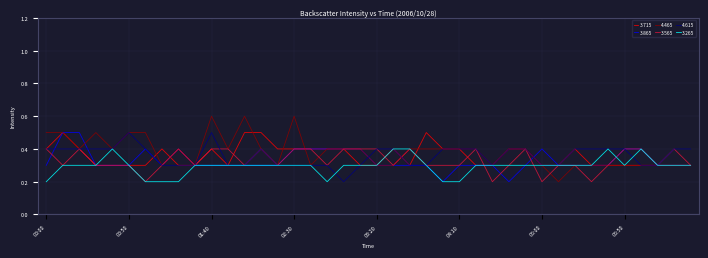

Reading left to right, what are all the values shown in this chart?

3.715: 0.4	0.5	0.4	0.3	0.3	0.3	0.3	0.4	0.3	0.3	0.4	0.3	0.5	0.5	0.4	0.4	0.4	0.4	0.4	0.3	0.3	0.4	0.3	0.5	0.4	0.4	0.3	0.3	0.4	0.4	0.3	0.3	0.4	0.3	0.3	0.3	0.3	0.3	0.3	0.3
3.865: 0.3	0.5	0.5	0.3	0.3	0.3	0.4	0.3	0.4	0.3	0.3	0.3	0.3	0.3	0.3	0.4	0.4	0.4	0.4	0.4	0.3	0.3	0.3	0.3	0.2	0.3	0.3	0.3	0.2	0.3	0.4	0.3	0.3	0.3	0.3	0.4	0.4	0.3	0.3	0.3
4.465: 0.5	0.5	0.4	0.5	0.4	0.5	0.5	0.3	0.4	0.3	0.6	0.4	0.6	0.4	0.3	0.6	0.3	0.4	0.4	0.4	0.3	0.3	0.4	0.4	0.4	0.4	0.4	0.3	0.4	0.4	0.3	0.2	0.3	0.3	0.3	0.3	0.3	0.3	0.3	0.3
3.565: 0.4	0.3	0.4	0.3	0.3	0.3	0.2	0.3	0.4	0.3	0.4	0.4	0.3	0.4	0.3	0.4	0.4	0.3	0.4	0.4	0.4	0.3	0.4	0.3	0.3	0.3	0.4	0.2	0.3	0.4	0.2	0.3	0.3	0.2	0.3	0.4	0.4	0.3	0.4	0.3
4.615: 0.4	0.4	0.4	0.4	0.4	0.5	0.4	0.3	0.3	0.3	0.5	0.3	0.3	0.4	0.3	0.3	0.3	0.3	0.2	0.3	0.4	0.4	0.3	0.3	0.4	0.4	0.4	0.3	0.4	0.4	0.3	0.3	0.4	0.4	0.4	0.4	0.3	0.3	0.4	0.4
3.265: 0.2	0.3	0.3	0.3	0.4	0.3	0.2	0.2	0.2	0.3	0.3	0.3	0.3	0.3	0.3	0.3	0.3	0.2	0.3	0.3	0.3	0.4	0.4	0.3	0.2	0.2	0.3	0.3	0.3	0.3	0.3	0.3	0.3	0.3	0.4	0.3	0.4	0.3	0.3	0.3